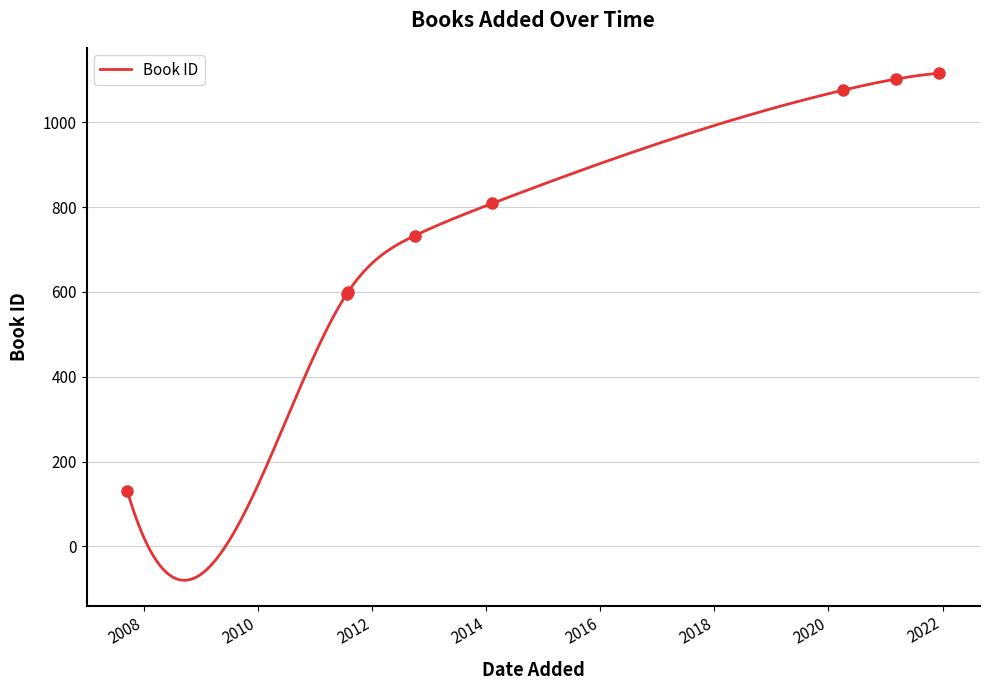

How many distinct data groups are displayed?

1